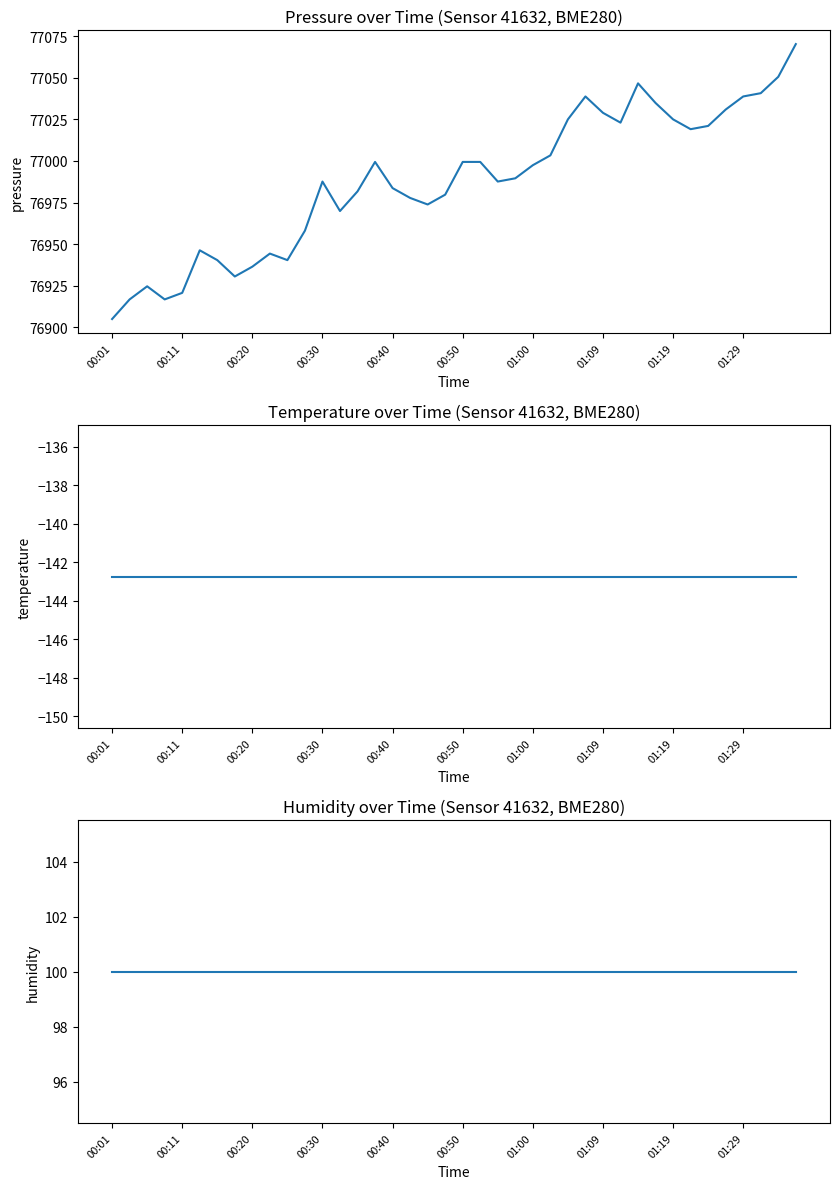

The humidity series shows 64.0 at 01:09. True or false?

False